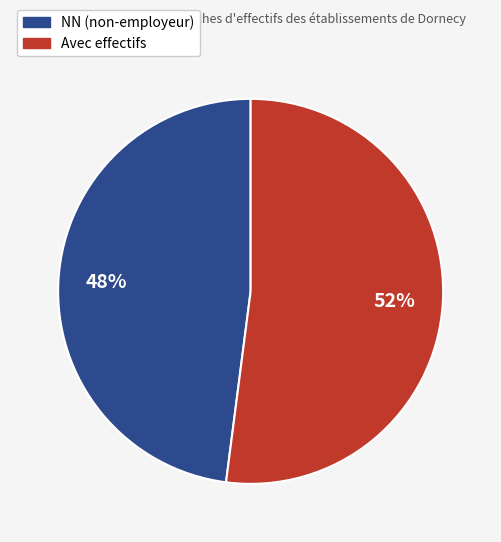

How many segments does this pie chart have?

2